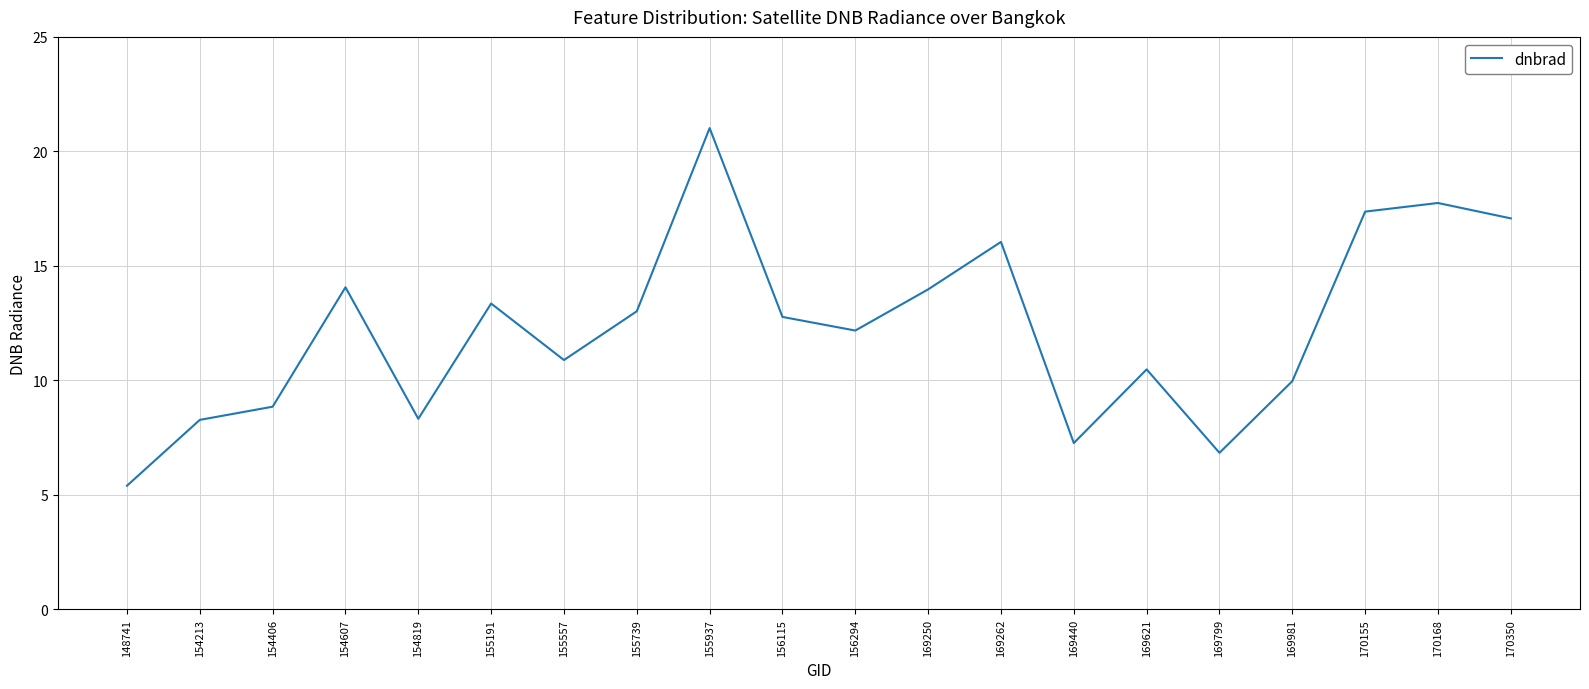

What is the change in value from 155191 to 169799?

-6.5